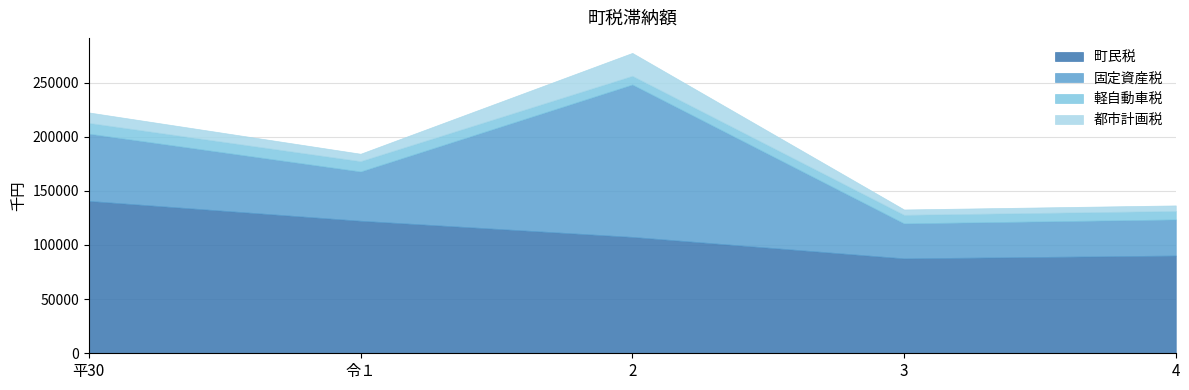

Which series has the largest total across all categories?

町民税